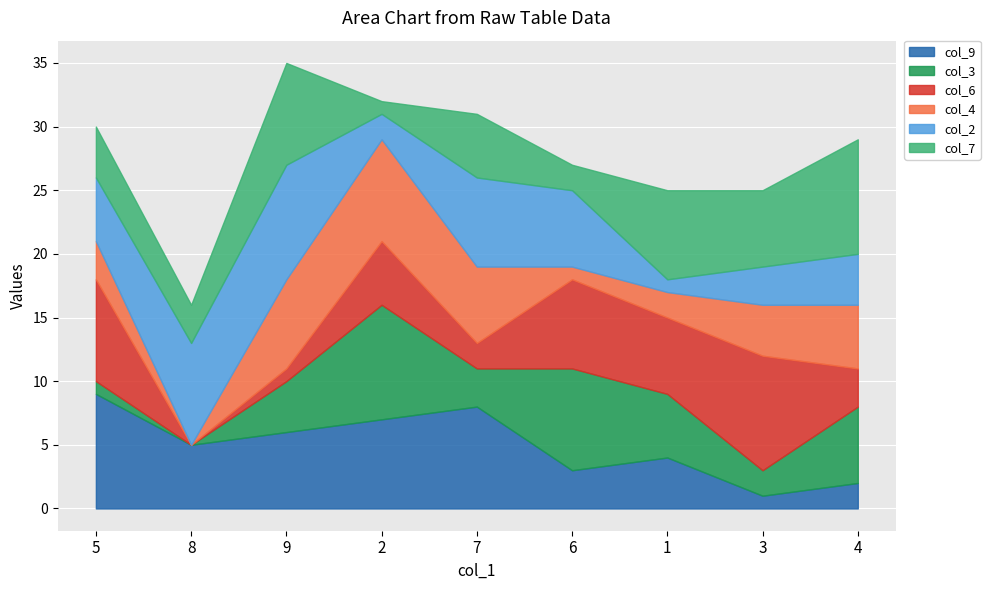

Count the number of categories in the chart.

9